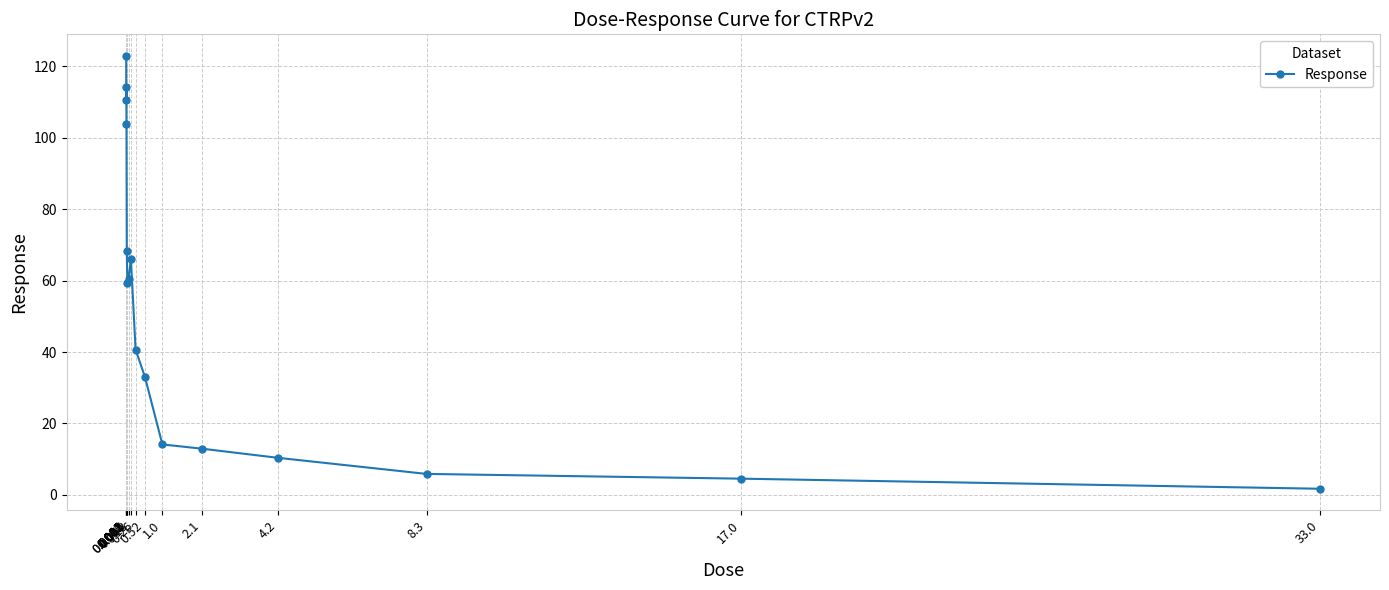

True or false: the data shows 114.1 at 0.0041.

True